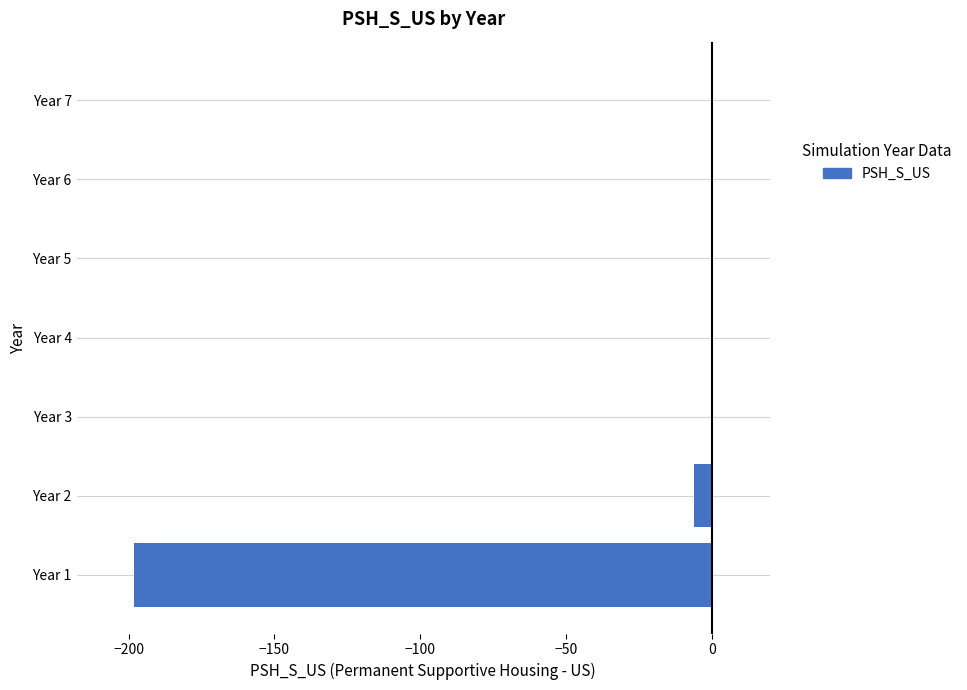

Reading top to bottom, what are all the values shown in this chart?

Year 7=0	Year 6=0	Year 5=0	Year 4=0	Year 3=0	Year 2=-6	Year 1=-198